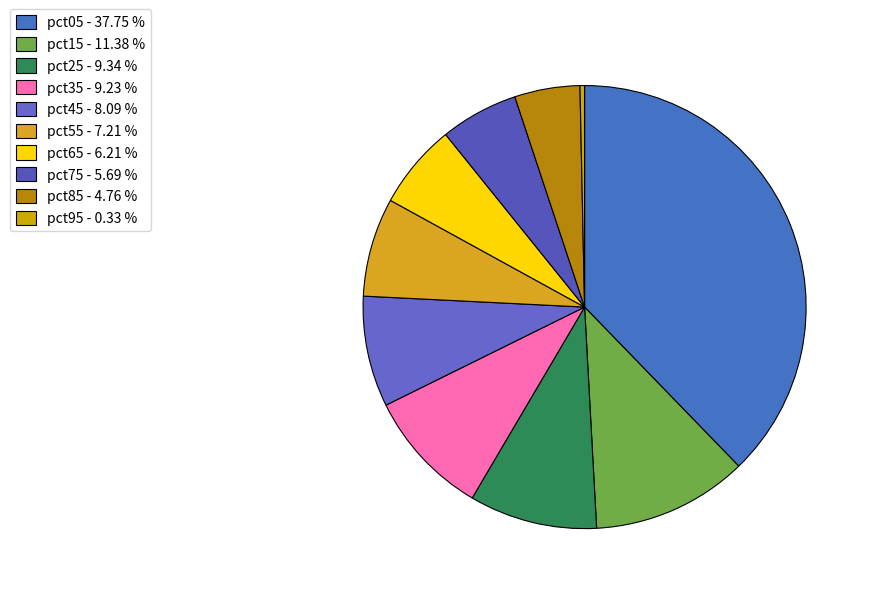

How many segments does this pie chart have?

10